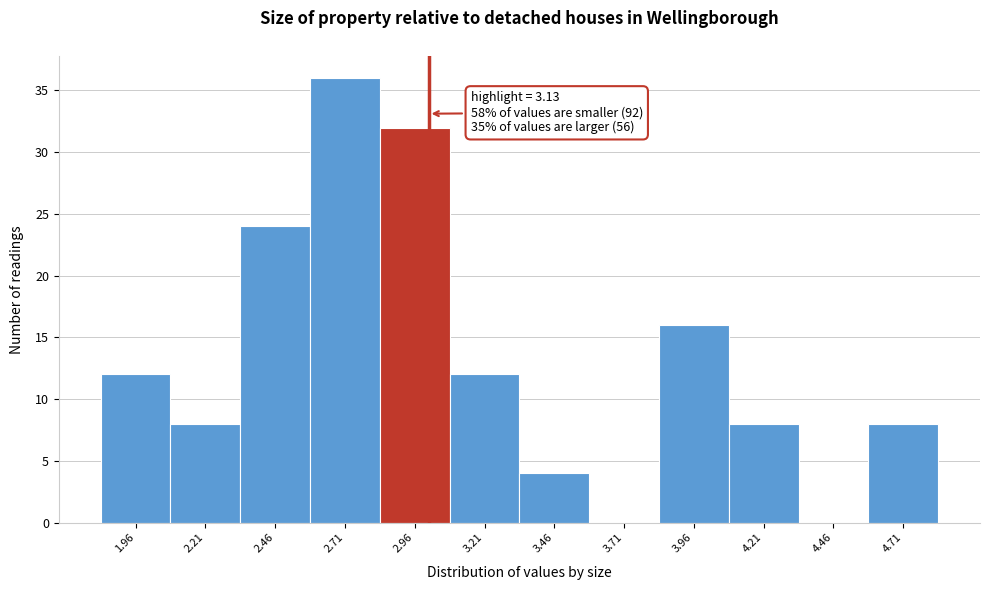

Reading right to left, list all the values displayed in this chart.

4.71=8	4.46=0	4.21=8	3.96=16	3.71=0	3.46=4	3.21=12	2.96=32	2.71=36	2.46=24	2.21=8	1.96=12